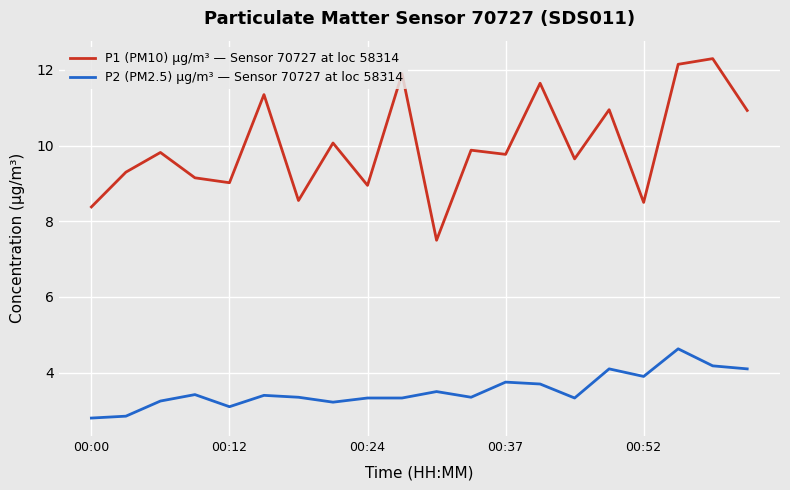

List the series in order of their peak value, highest first.

P1 (PM10) µg/m³ — Sensor 70727 at loc 58314, P2 (PM2.5) µg/m³ — Sensor 70727 at loc 58314